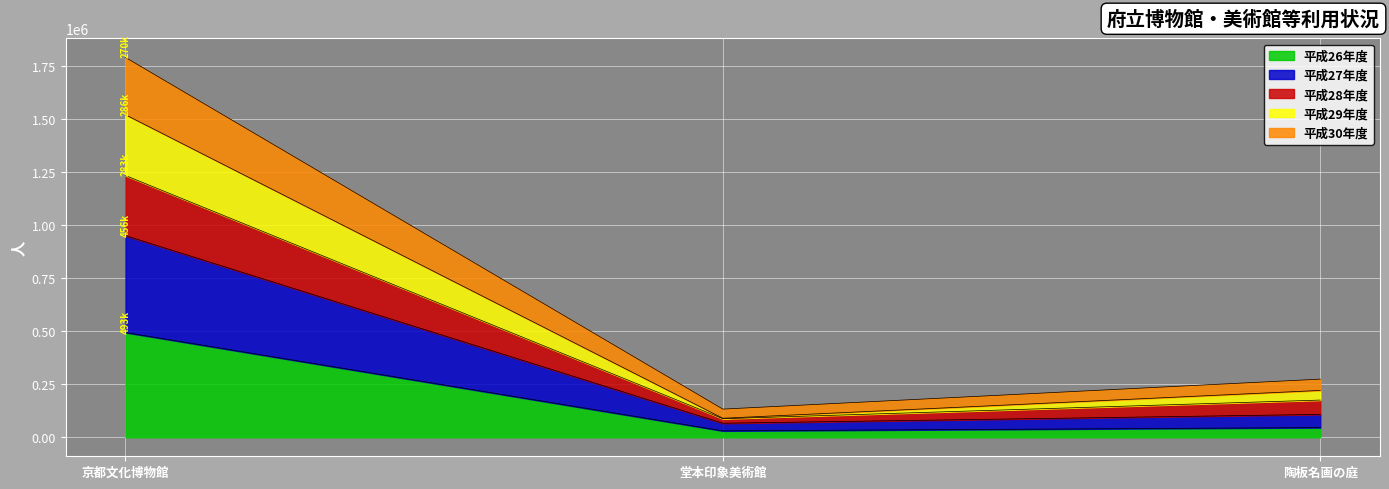

What position from the left is 陶板名画の庭?

3